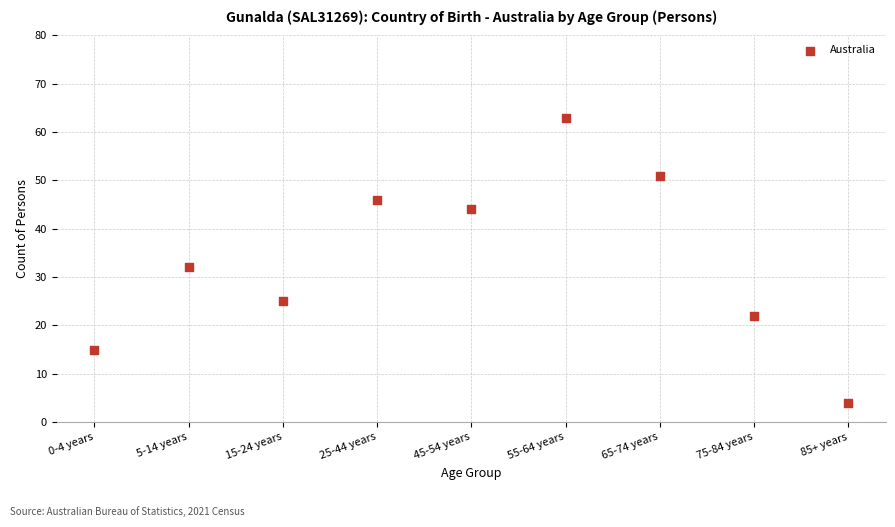

What Y value in the scatter plot is closest to 33?

32